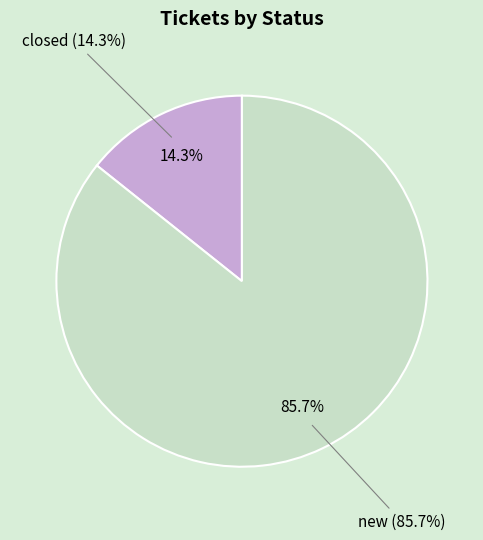

Rank the categories by value from highest to lowest.

new, closed